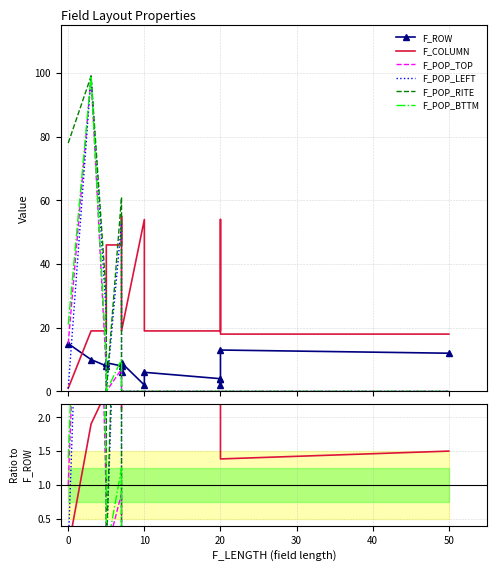

How many intersections are there between F_POP_LEFT and F_COLUMN?

3